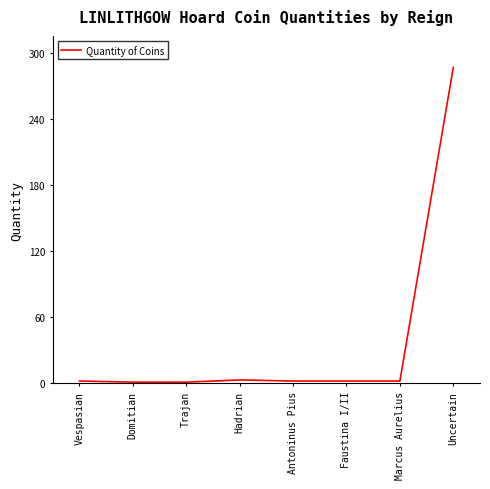

What is the difference between the maximum and minimum values?

286